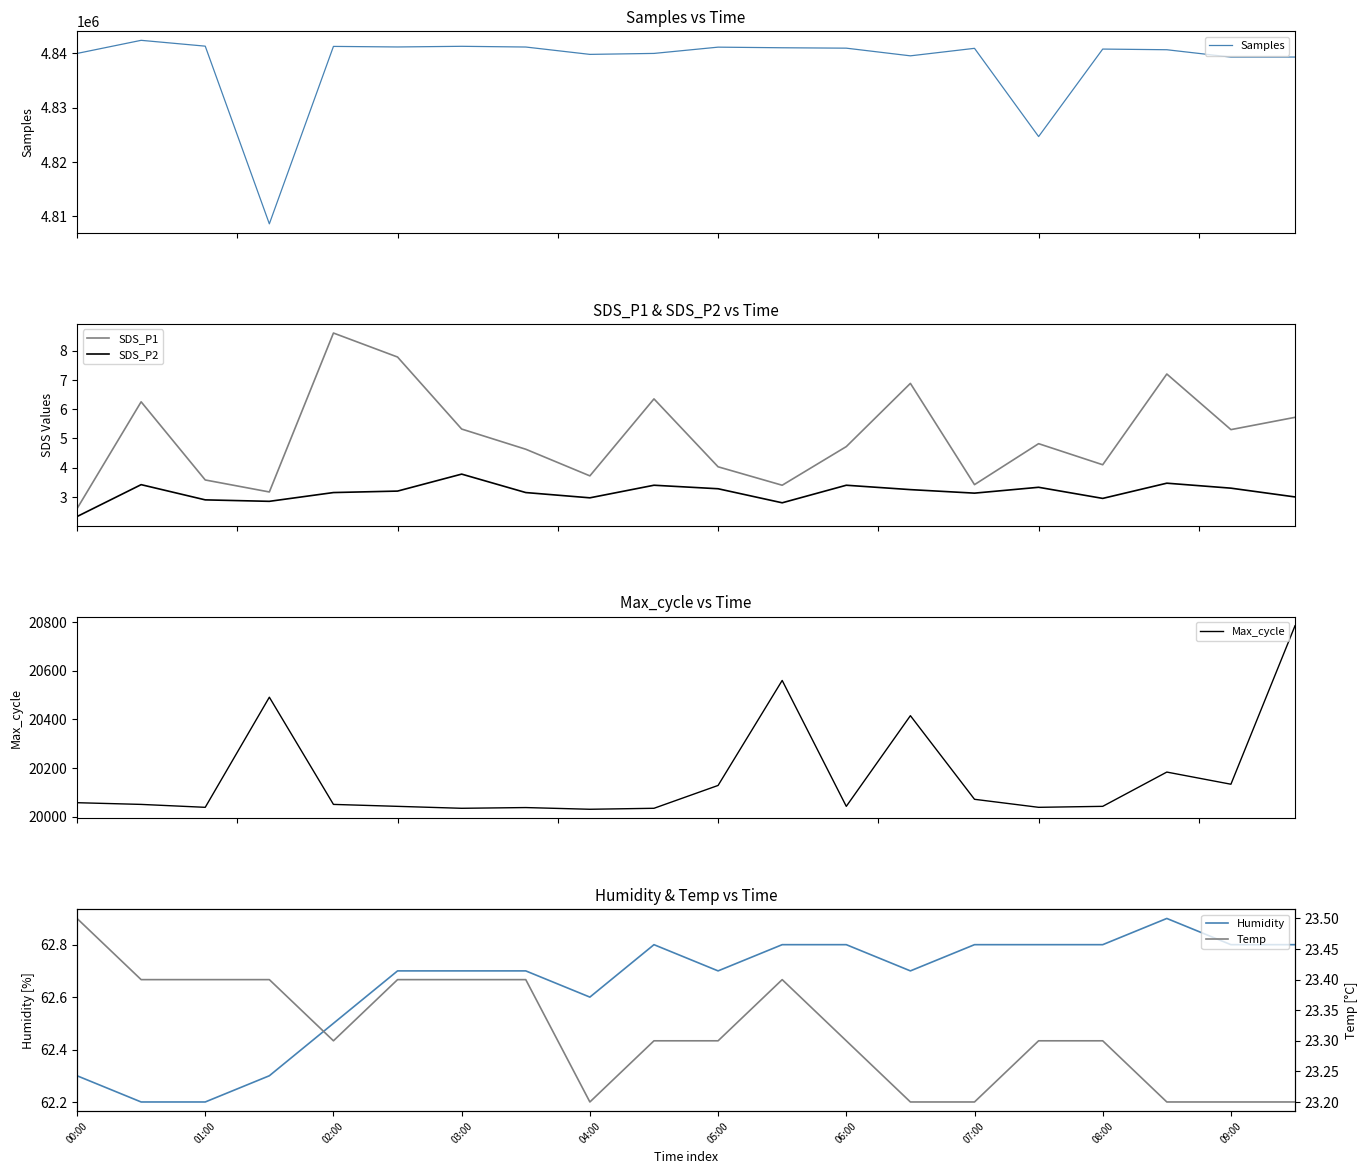

What is the value of the SDS_P2 point at the 3rd from the left?

2.9